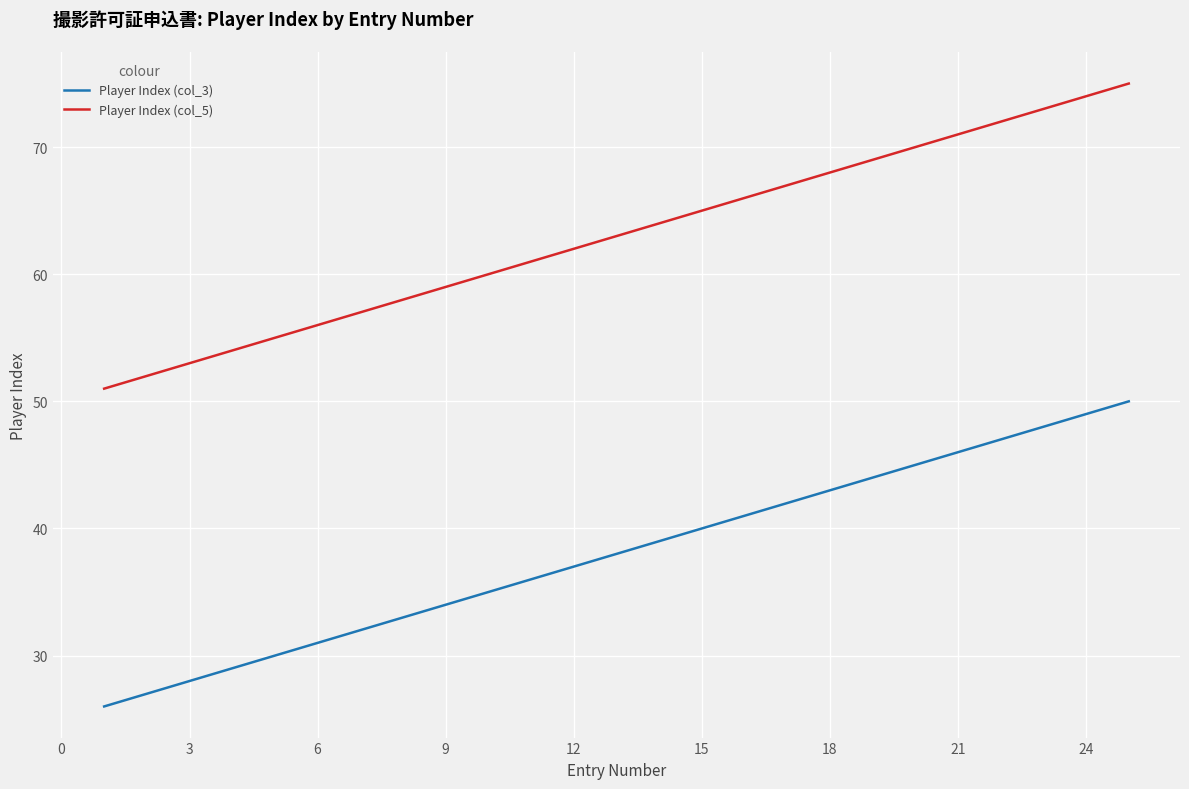

What is the average value of the Player Index (col_5) series?

63